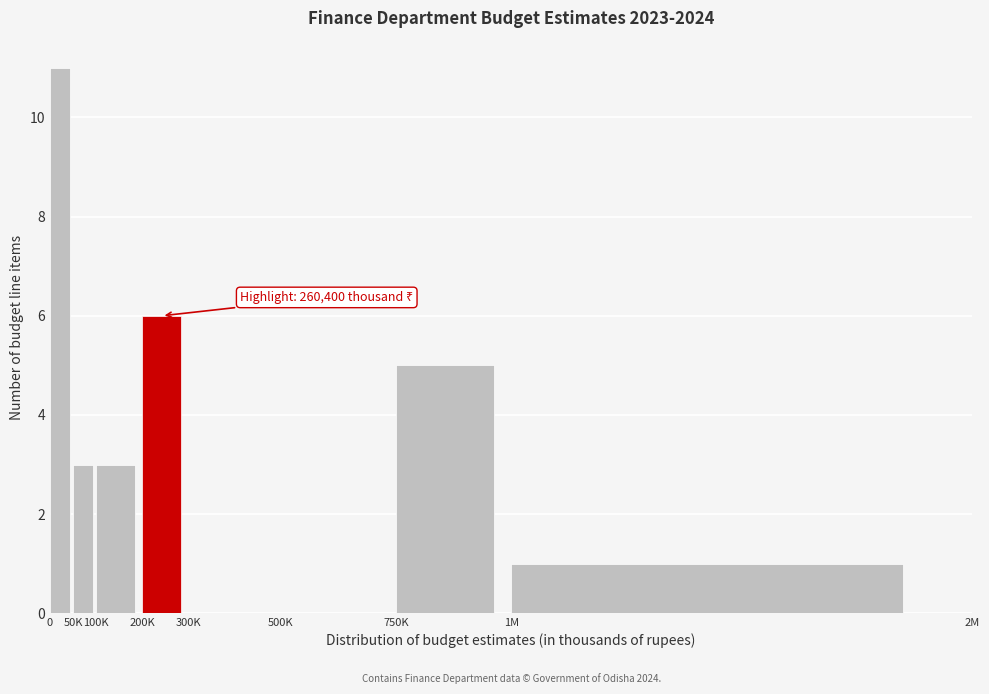

Reading left to right, extract all data points from this chart.

0=11	50K=3	100K=3	200K=6	300K=0	500K=0	750K=5	1M=1